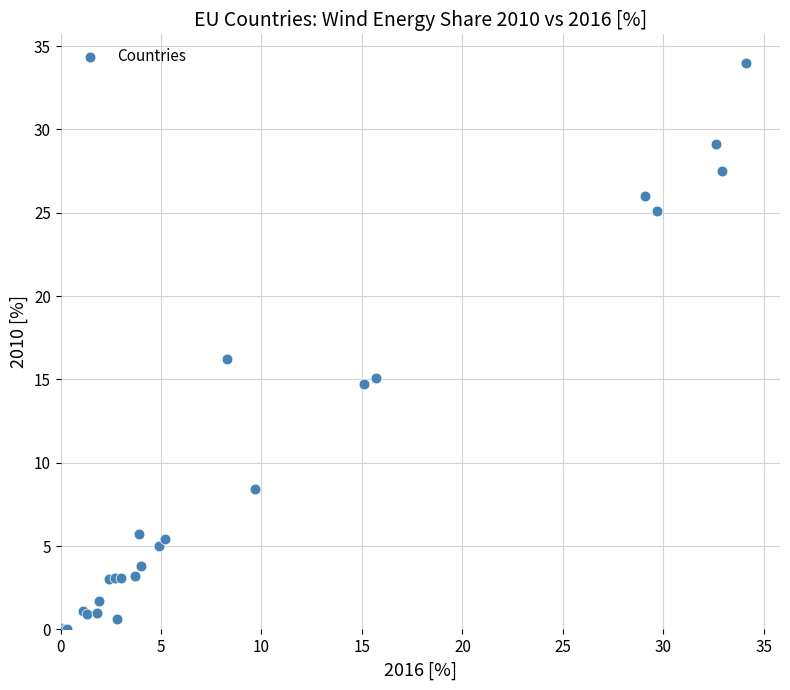

What Y value in the scatter plot is closest to 17?

16.2